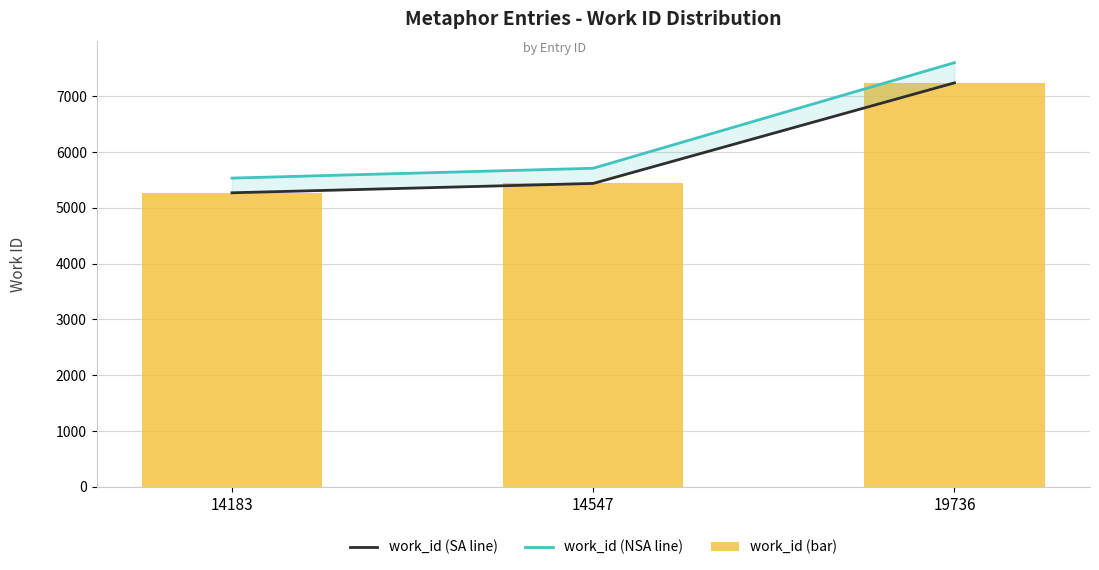

Which label corresponds to the largest value in the chart?

19736